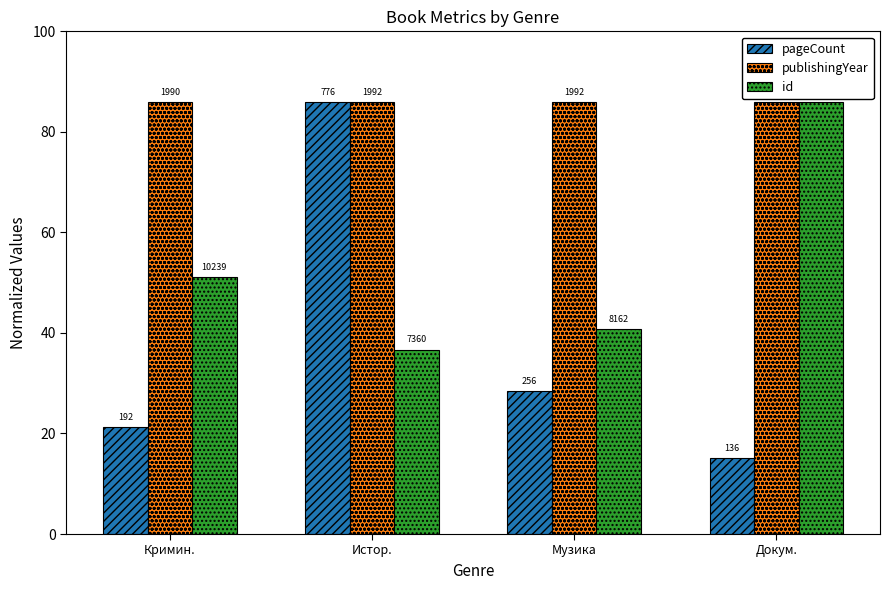

Are the bars grouped side by side (vs. stacked)?

Yes